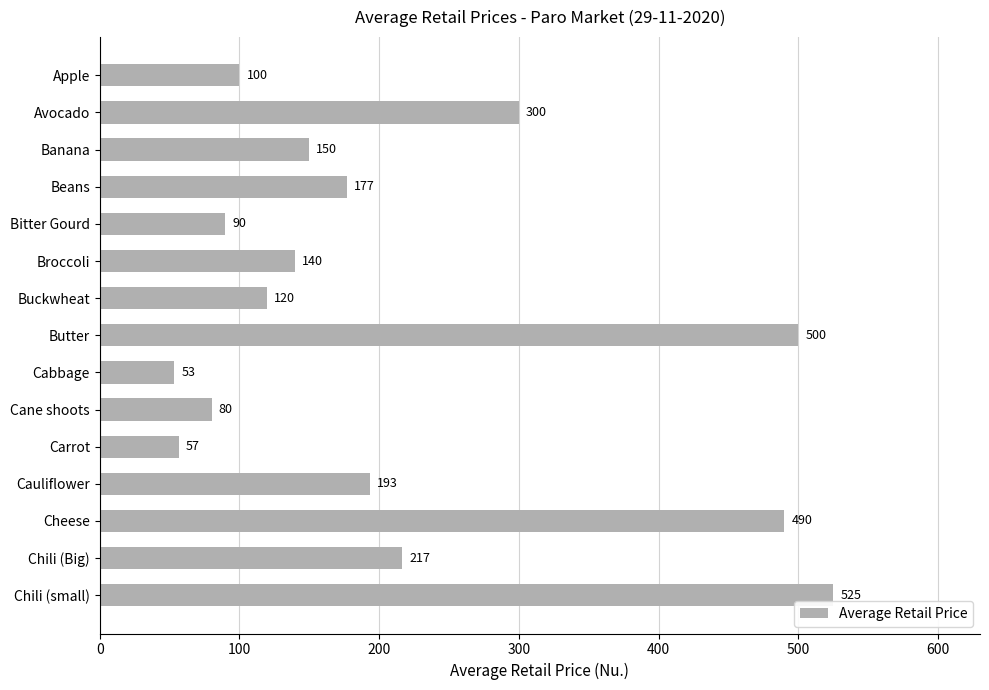

What is the label of the 13th bar from the bottom?

Banana